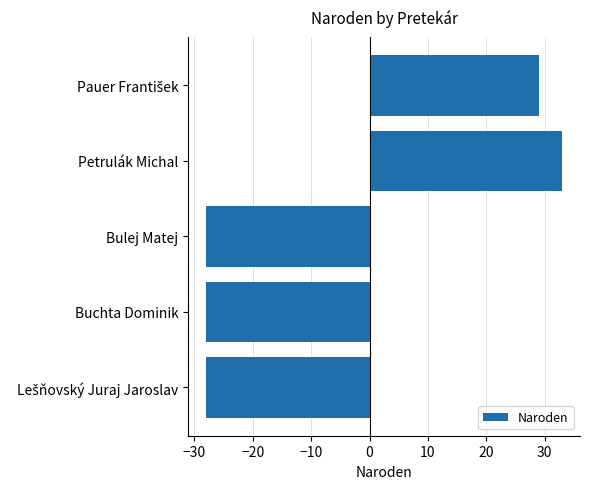

Count the number of categories in the chart.

5